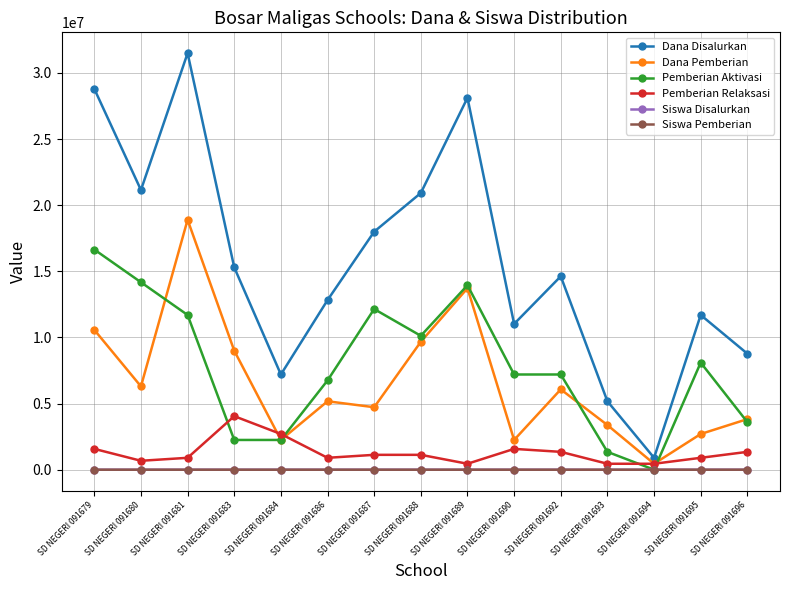

Where do Pemberian Aktivasi and Pemberian Relaksasi first cross each other?

SD NEGERI 091681 and SD NEGERI 091683